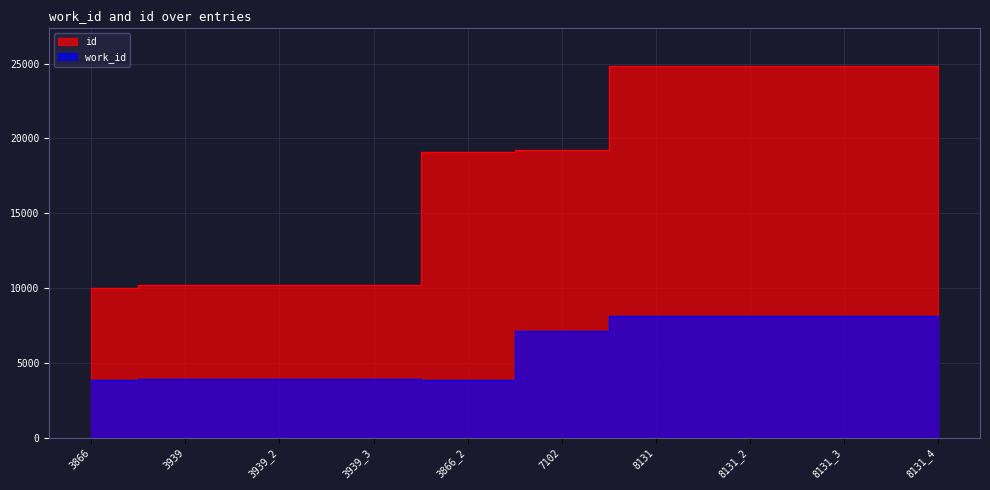

What are all the series names shown in the legend?

id, work_id